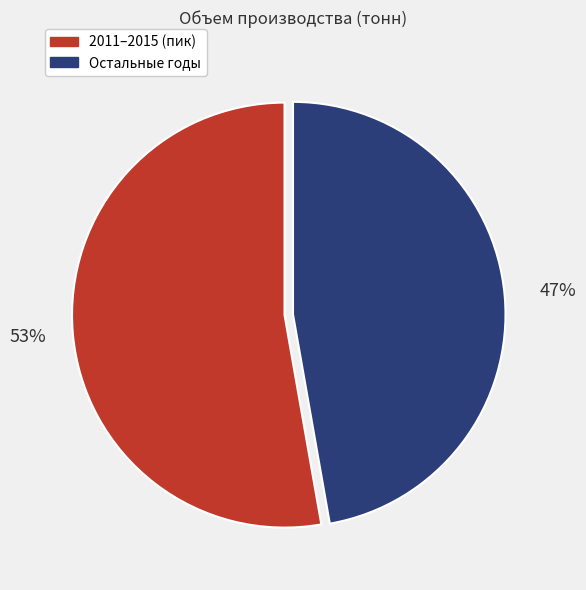

Is there a majority slice in this chart?

Yes